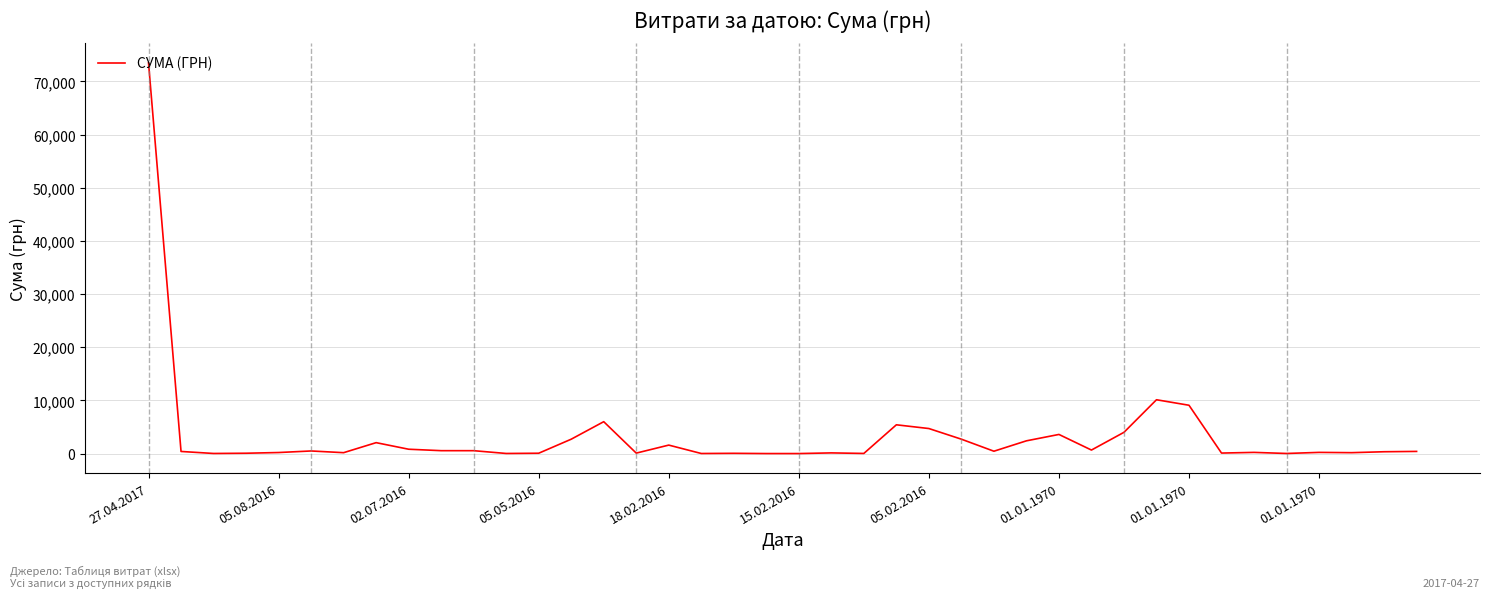

What is the greatest value displayed?

73490.0